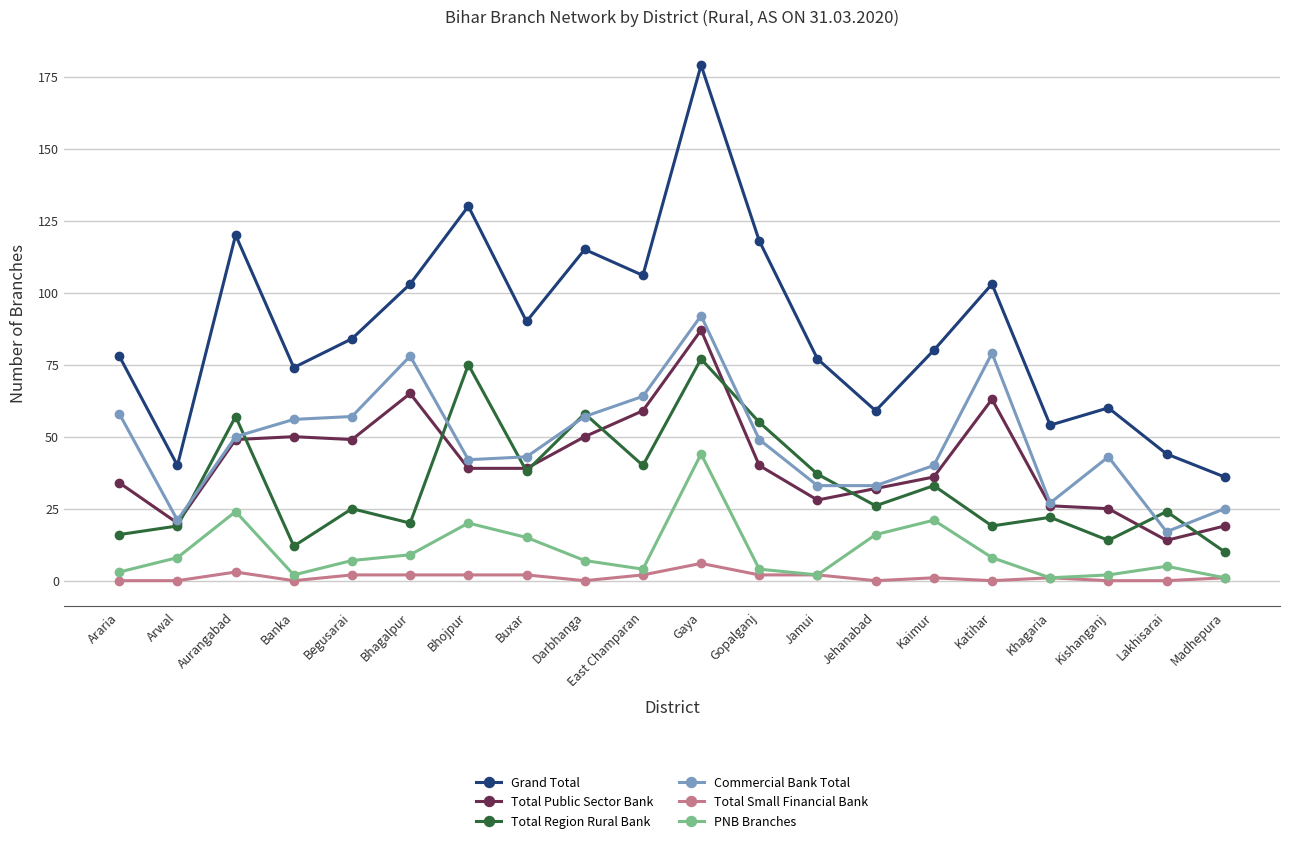

The value of Total Small Financial Bank at Buxar is 2. True or false?

True